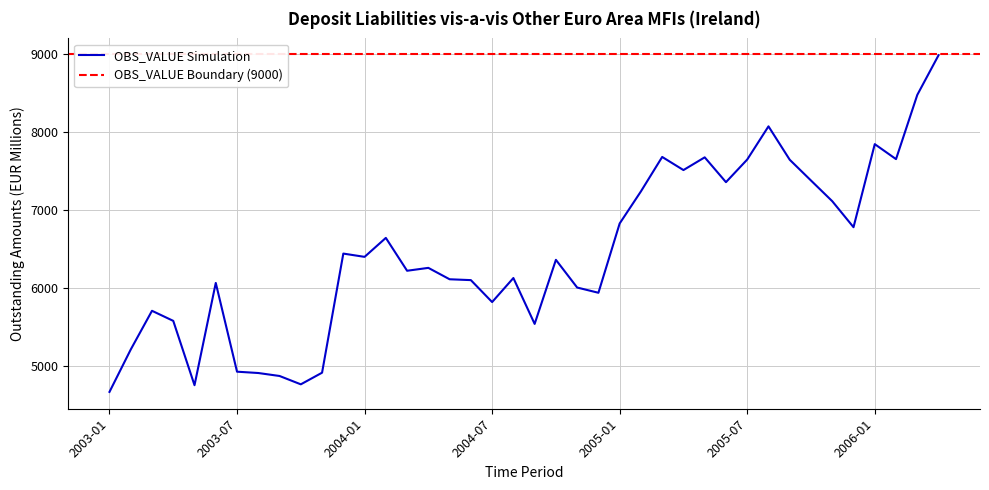

List the labels in order of value, largest first.

2006-04, 2006-03, 2005-08, 2006-01, 2005-03, 2005-05, 2006-02, 2005-07, 2005-09, 2005-04, 2005-10, 2005-06, 2005-02, 2005-11, 2005-01, 2005-12, 2004-02, 2003-12, 2004-01, 2004-10, 2004-04, 2004-03, 2004-08, 2004-05, 2004-06, 2003-06, 2004-11, 2004-12, 2004-07, 2003-03, 2003-04, 2004-09, 2003-02, 2003-07, 2003-11, 2003-08, 2003-09, 2003-10, 2003-05, 2003-01